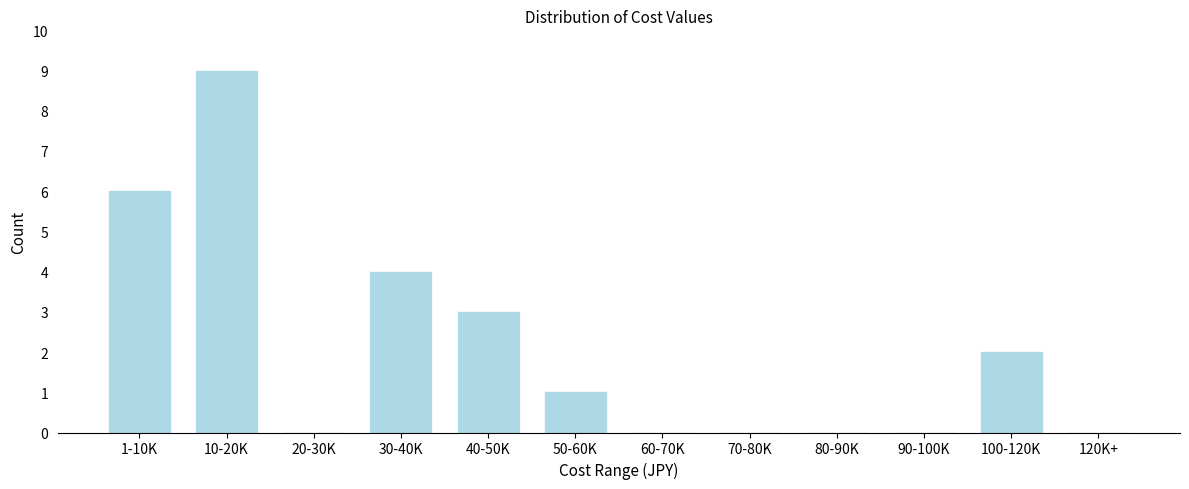

Reading left to right, list all the values displayed in this chart.

1-10K=6	10-20K=9	20-30K=0	30-40K=4	40-50K=3	50-60K=1	60-70K=0	70-80K=0	80-90K=0	90-100K=0	100-120K=2	120K+=0